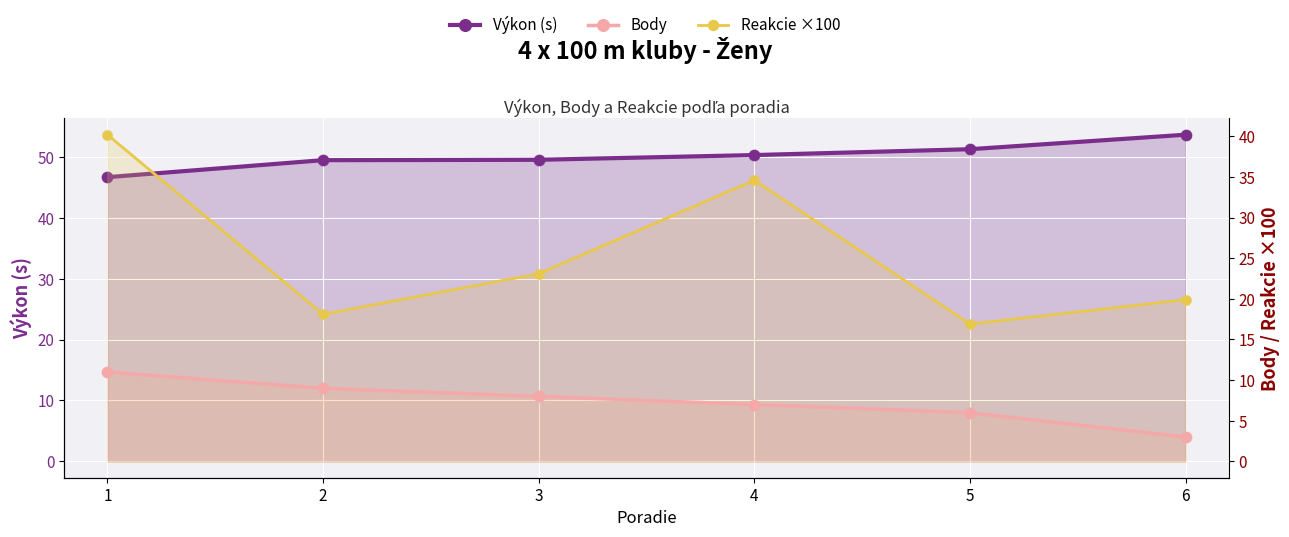

Which series contains the highest Y value?

Výkon (s)